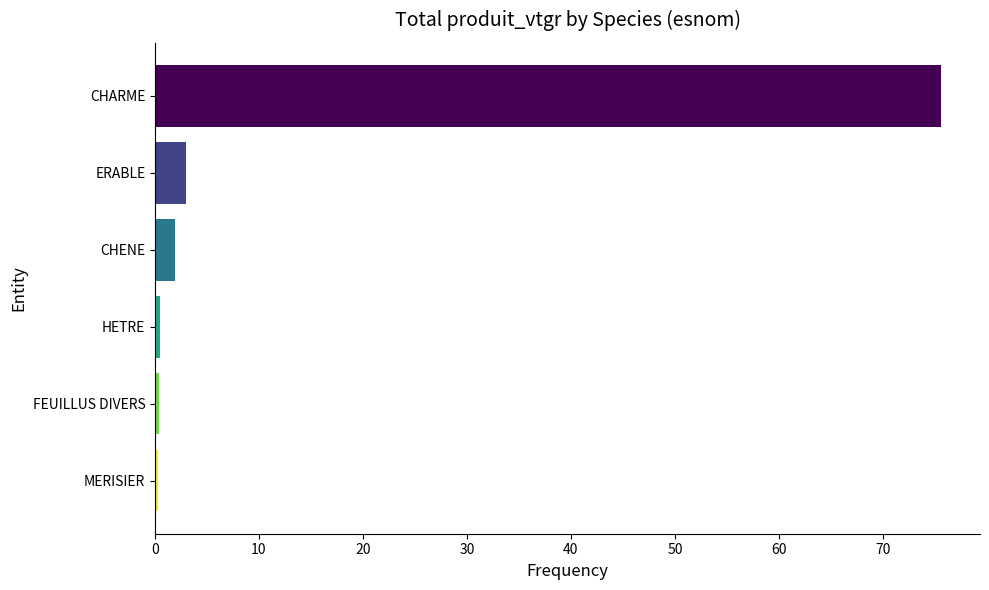

Count the number of values greater than 1.

3